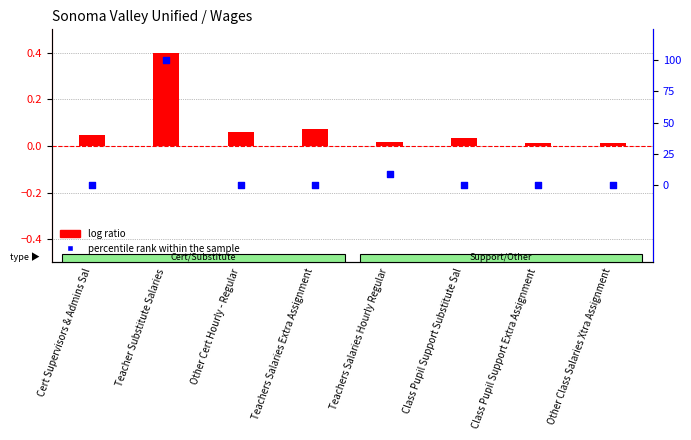

Which series contains the lowest Y value?

percentile rank within the sample